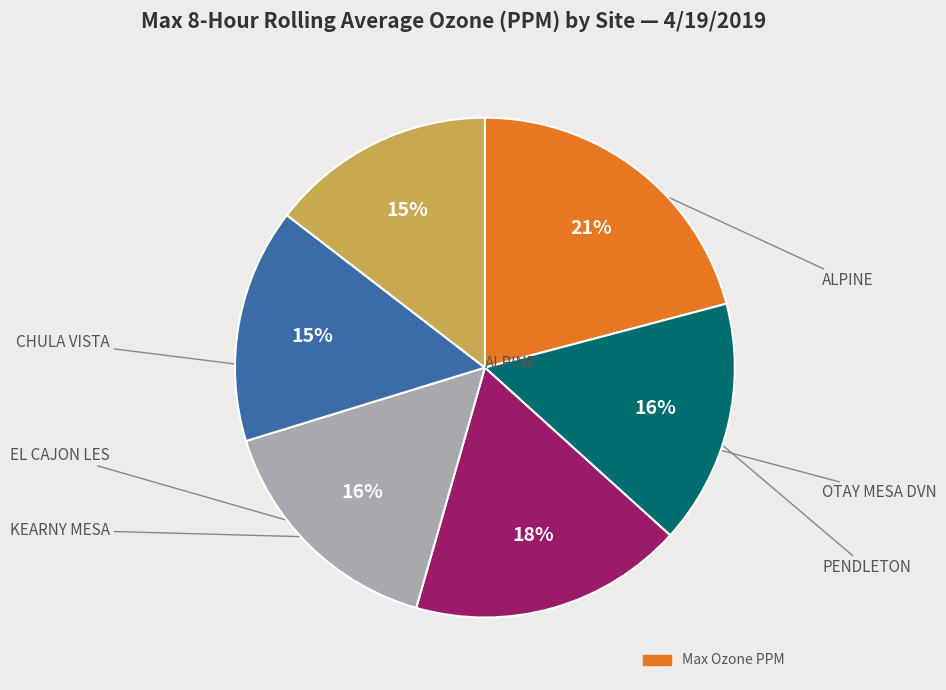

Is there any slice that represents more than half of the pie?

No